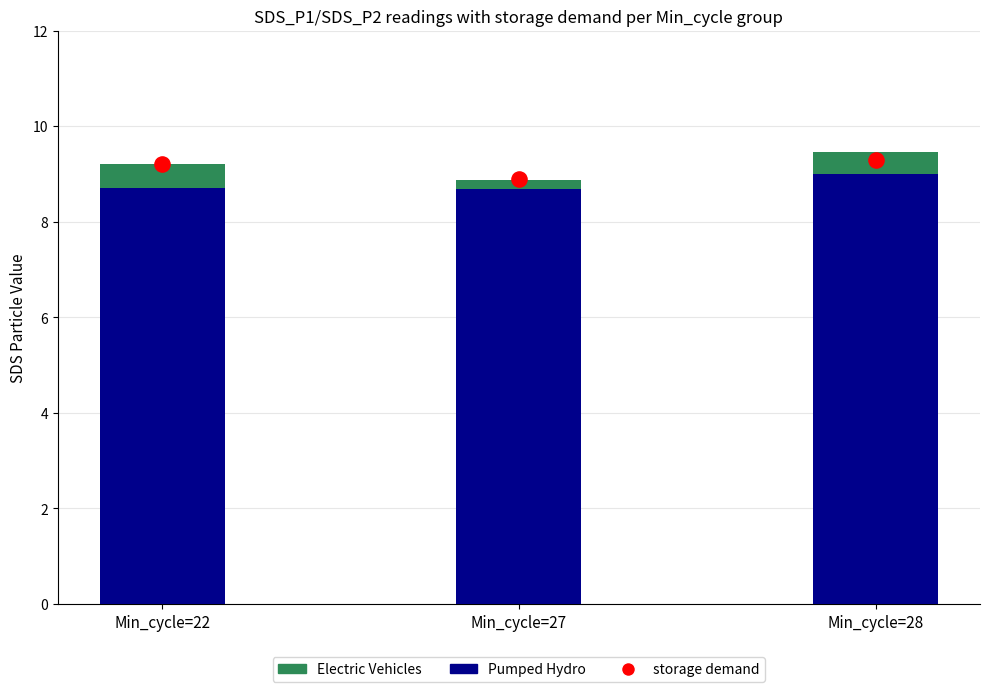

Is the value of Pumped Hydro at Min_cycle=22 greater than the value of Electric Vehicles at Min_cycle=27?

Yes